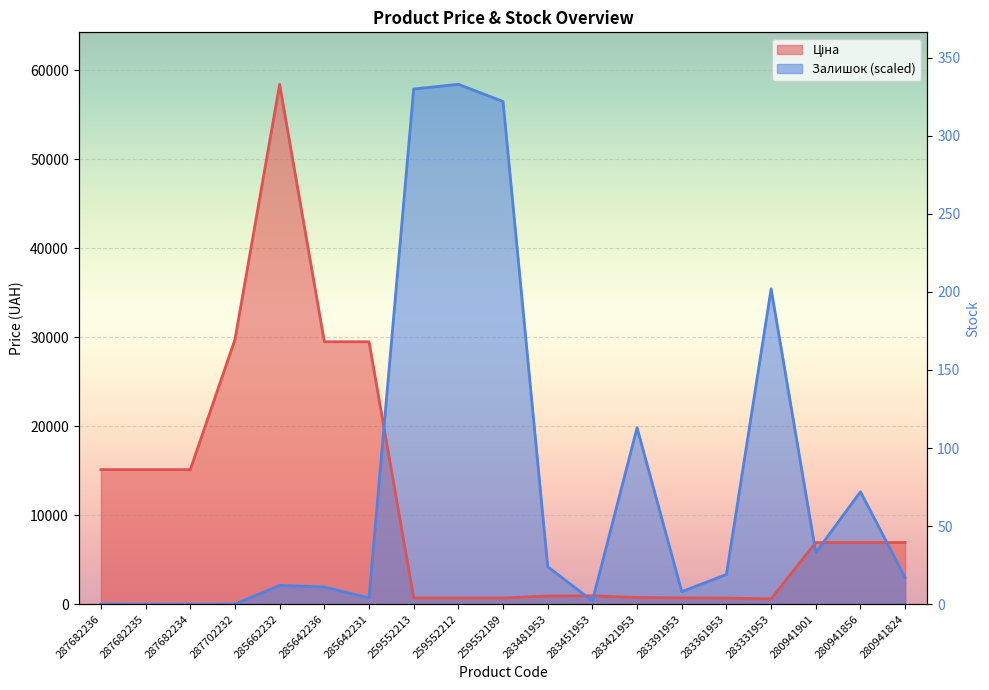

Count the number of categories in the chart.

19